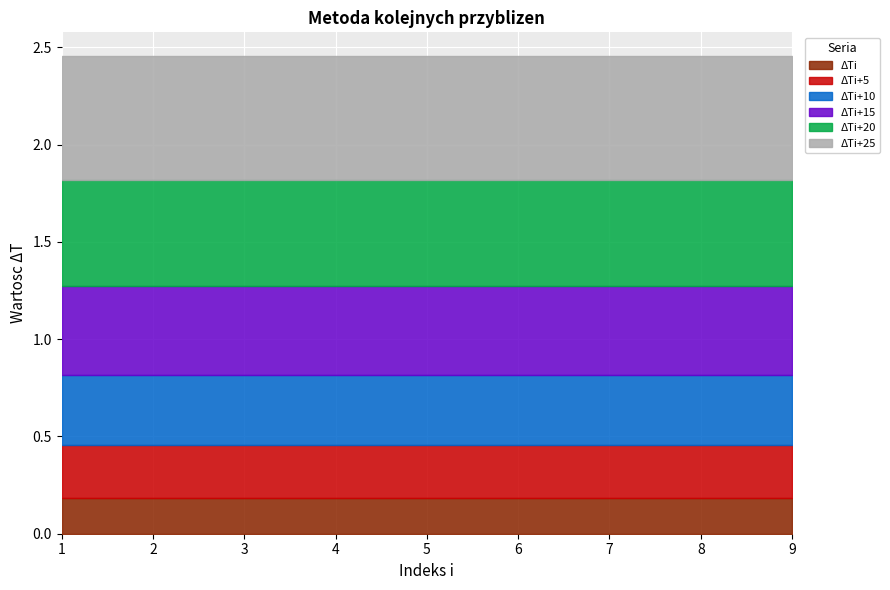

What is the total value across all series at 7?

2.5